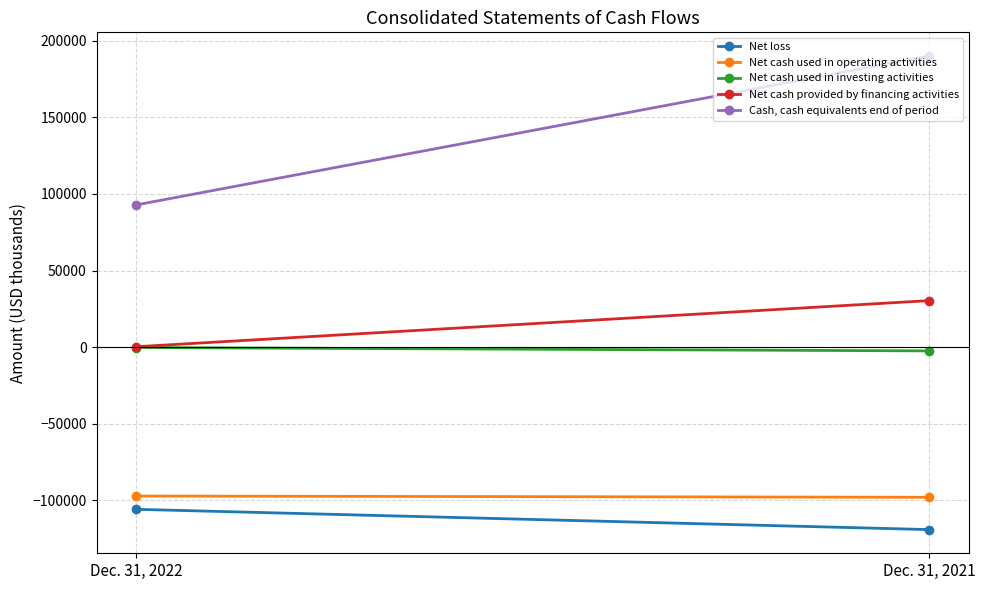

What is the lowest value of the Net cash used in operating activities series?

-98025